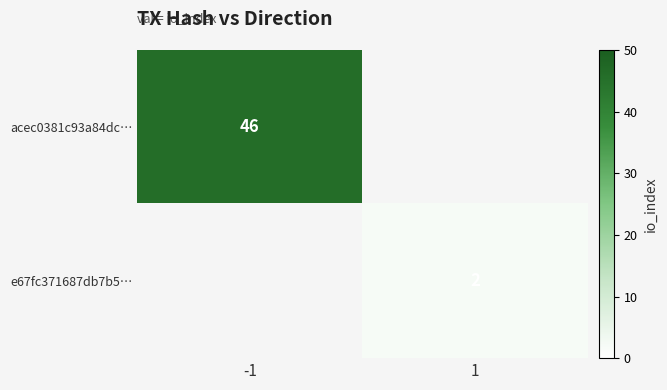

True or false: e67fc371687db7b5… has a value of 2 at 1.

True